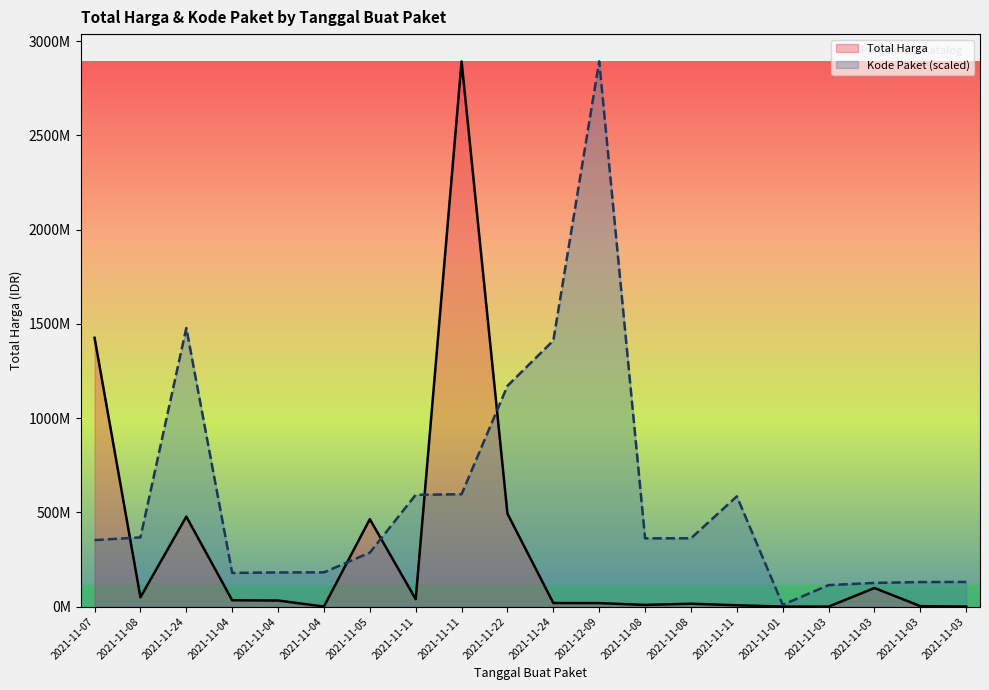

How many intersections are there between Total Harga and Kode Paket?

5